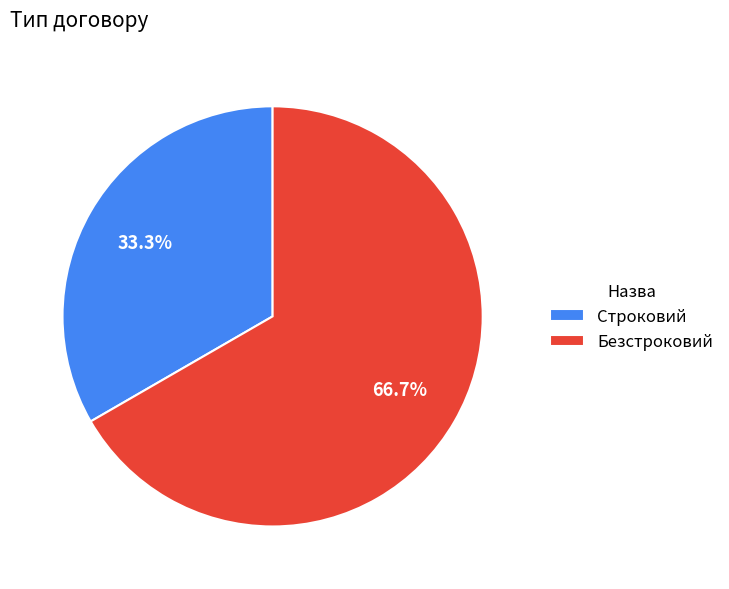

Is there a majority slice in this chart?

Yes